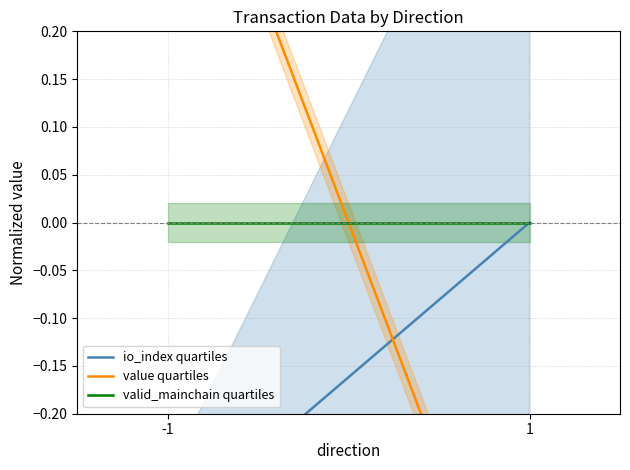

Between -1 and 1, which series saw the biggest shift?

value quartiles